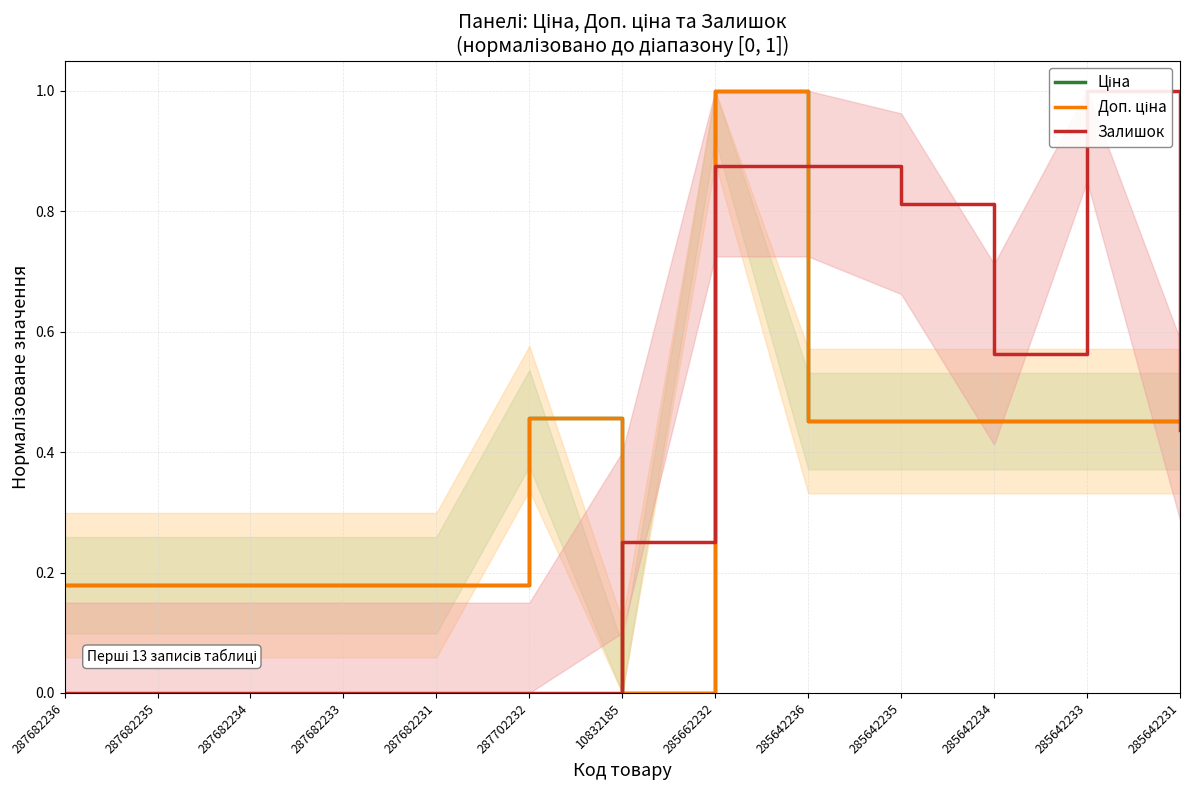

Where do Залишок and Доп. ціна first cross each other?

287702232 and 10832185